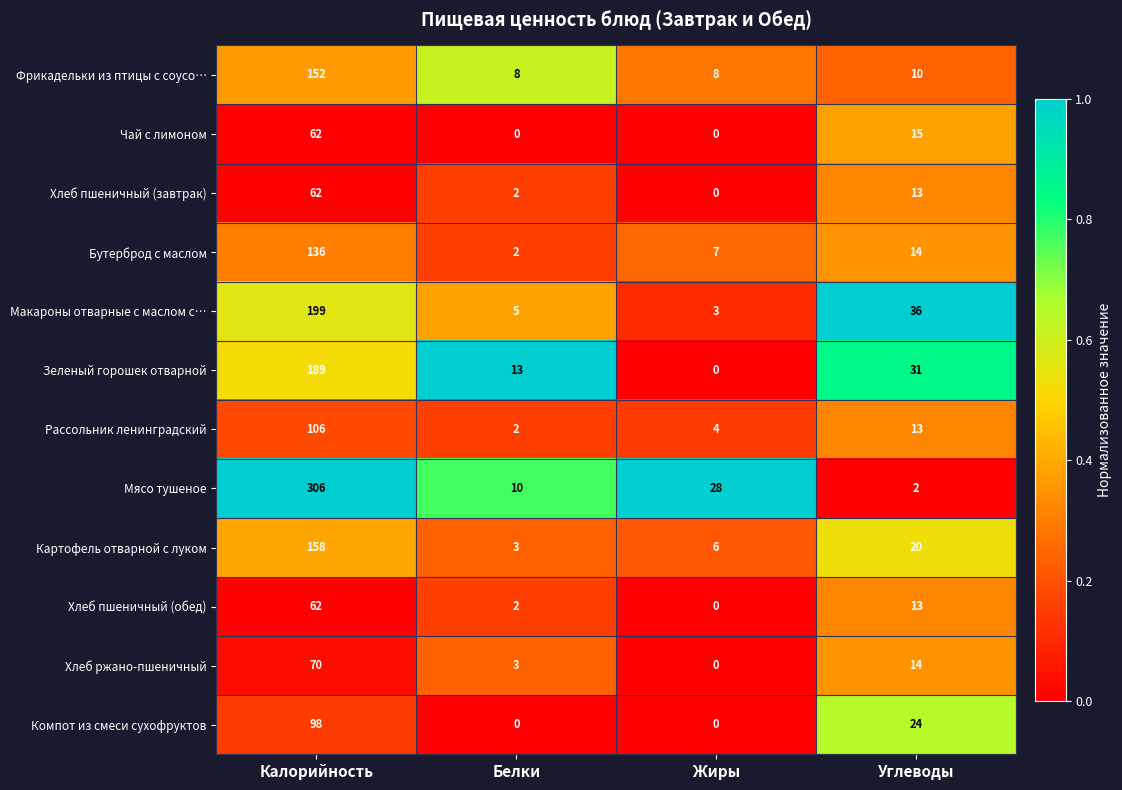

Rank the categories by Картофель отварной с луком value from lowest to highest.

Белки, Жиры, Углеводы, Калорийность